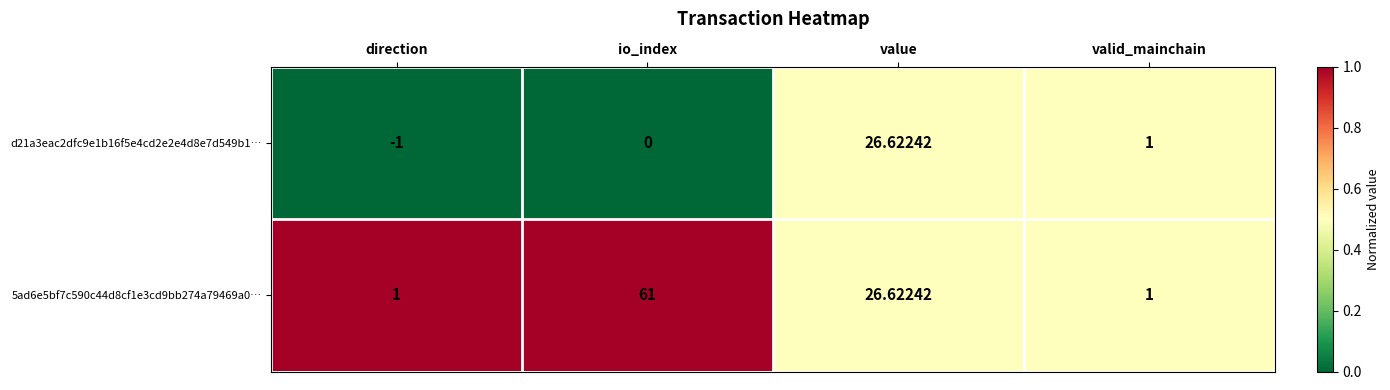

Which series has the largest range (max minus min)?

5ad6e5bf7c590c44d8cf1e3cd9bb274a79469a0…